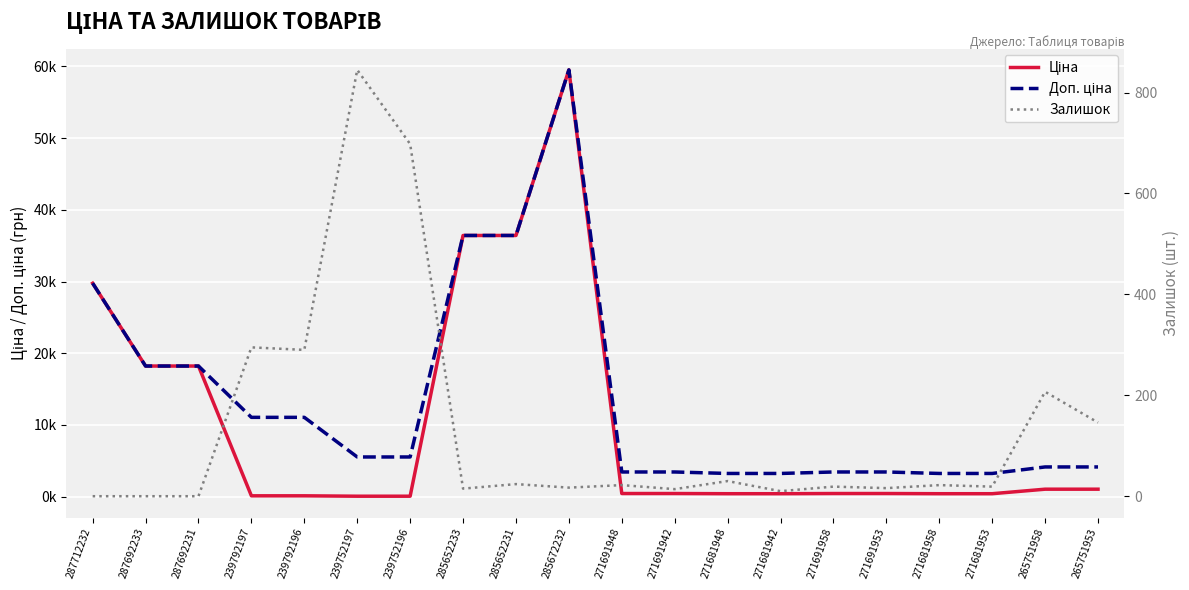

The Доп. ціна series shows 23616.4 at 285652233. True or false?

False